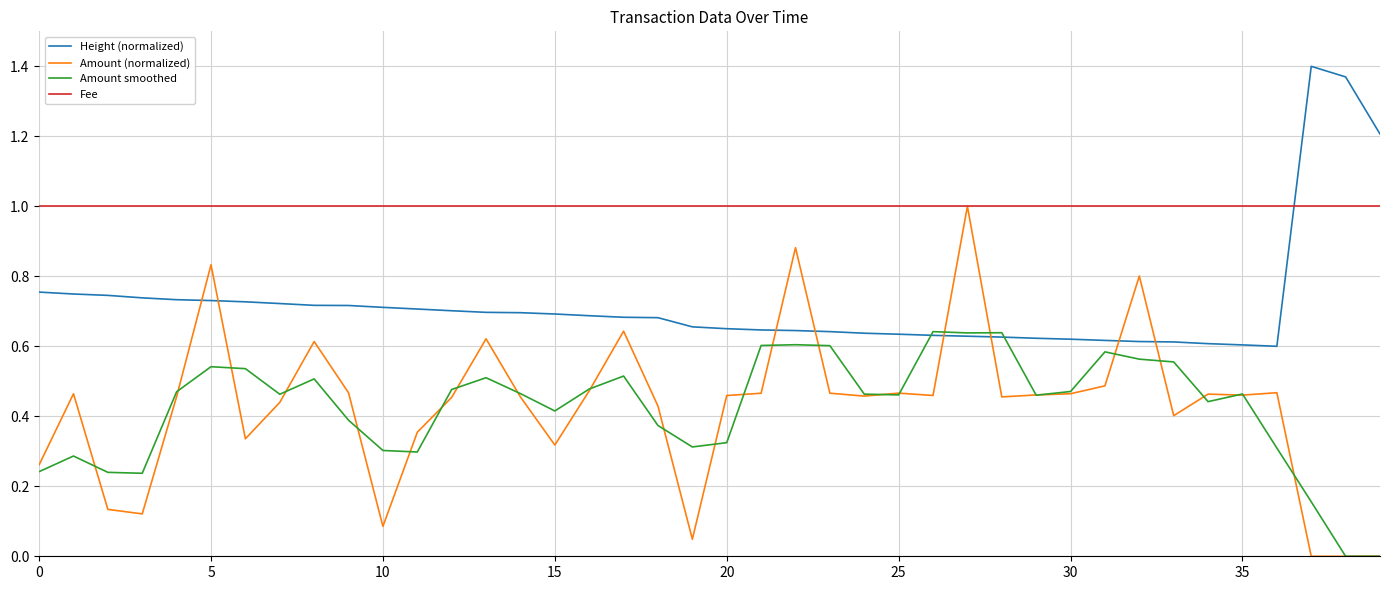

How many intersections are there between Height (normalized) and Fee?

1